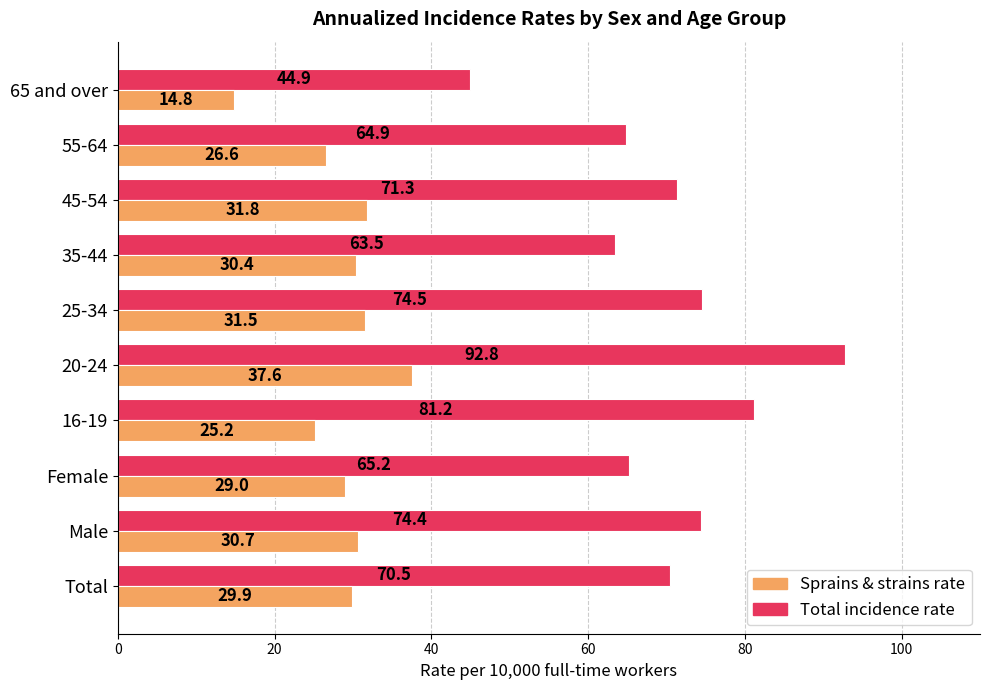

Where is Sprains & strains rate nearest to the value 26?

55-64